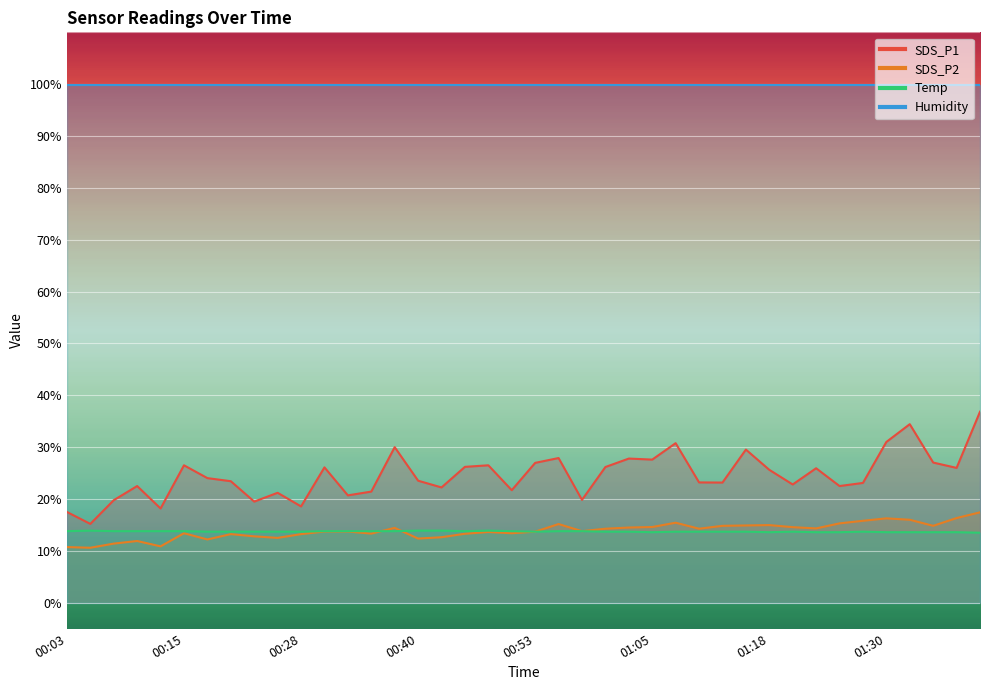

Where is the first local maximum for SDS_P1?

00:10